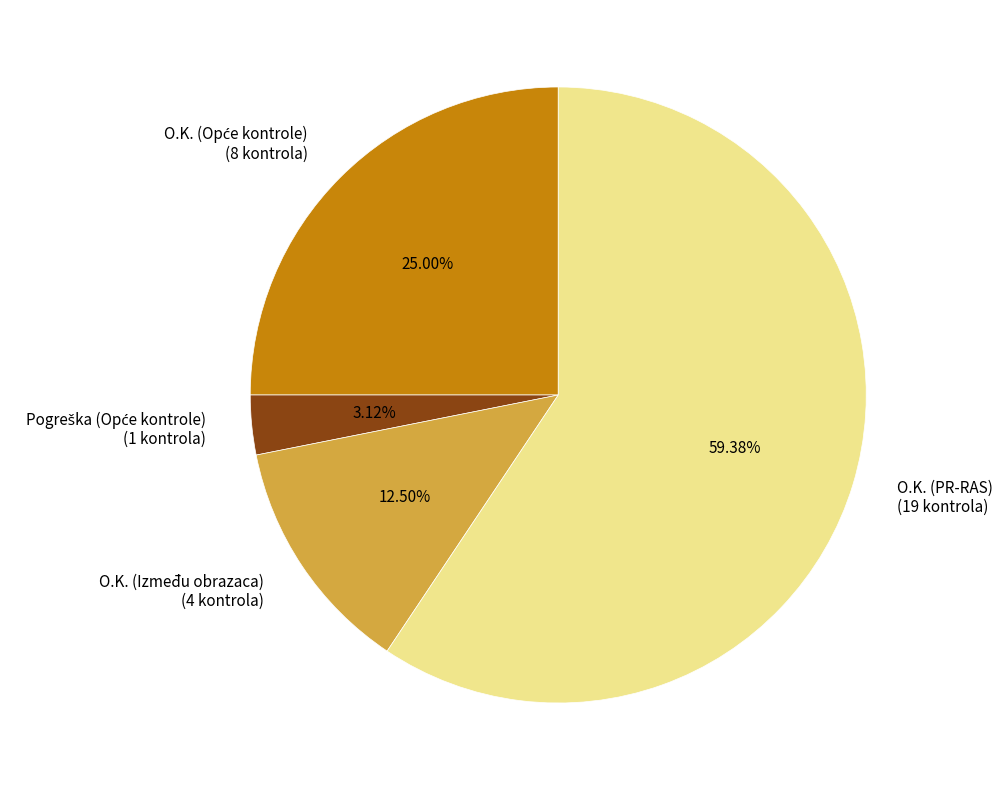

What is the largest slice in the pie chart?

O.K. (PR-RAS) (19 kontrola)